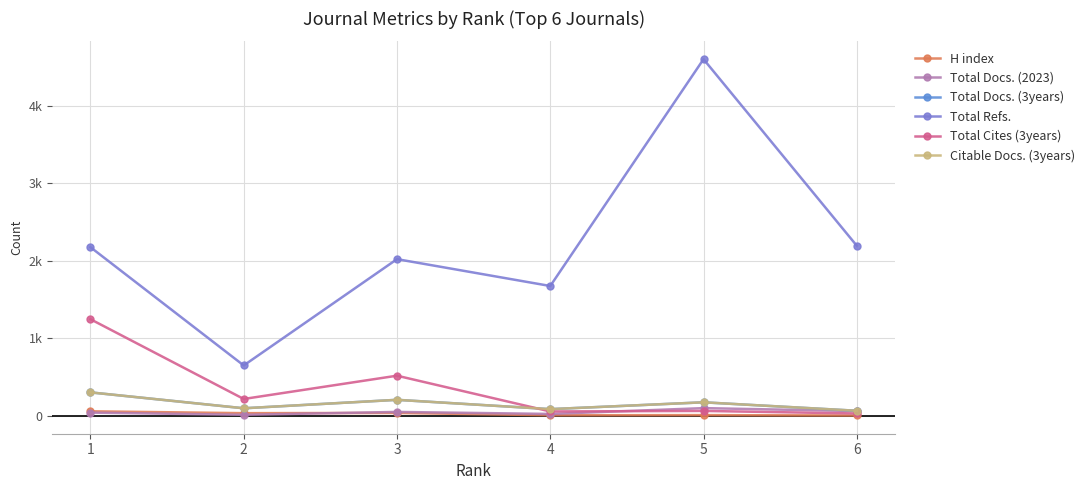

At how many categories does at least one series exceed 3263?

1